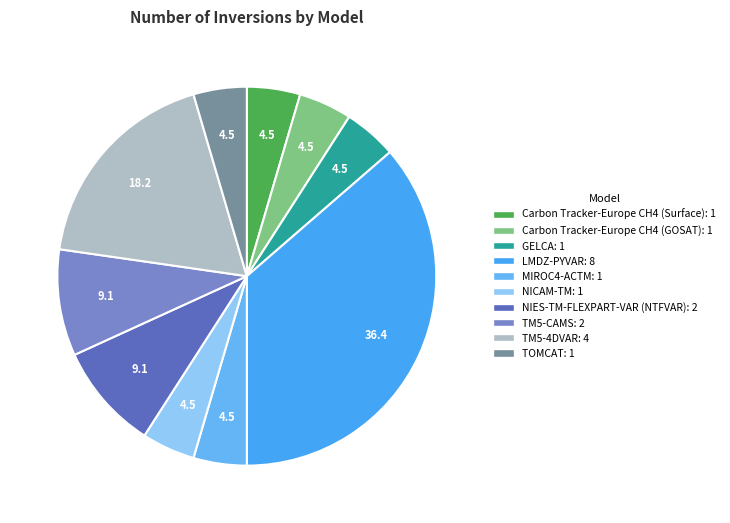

Count the number of slices in the pie.

10